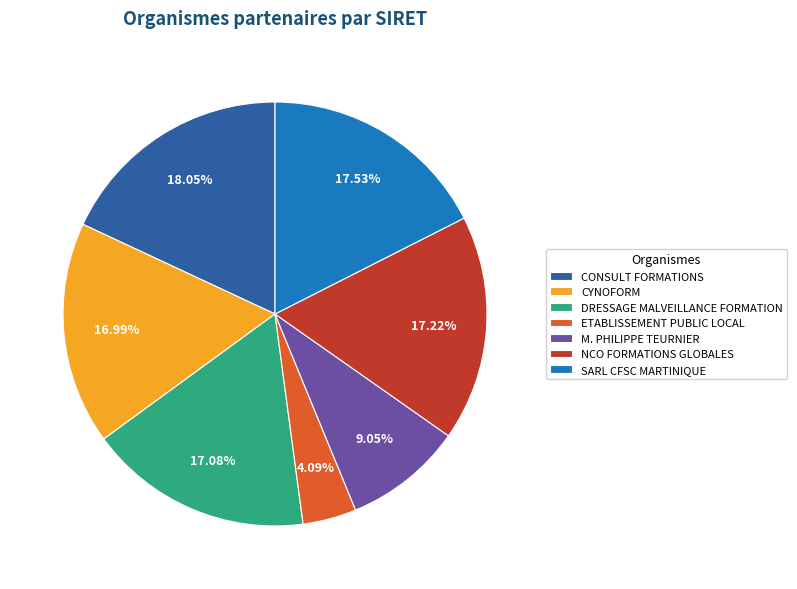

Is the sum of SARL CFSC MARTINIQUE and ETABLISSEMENT PUBLIC LOCAL greater than half?

No